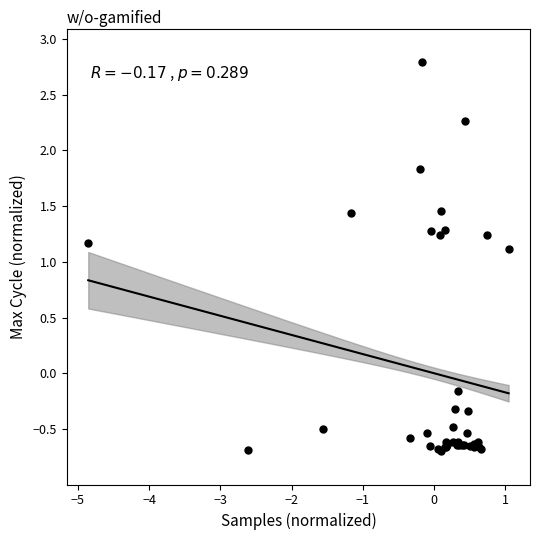

What Y value in the scatter plot is closest to 1?

1.1